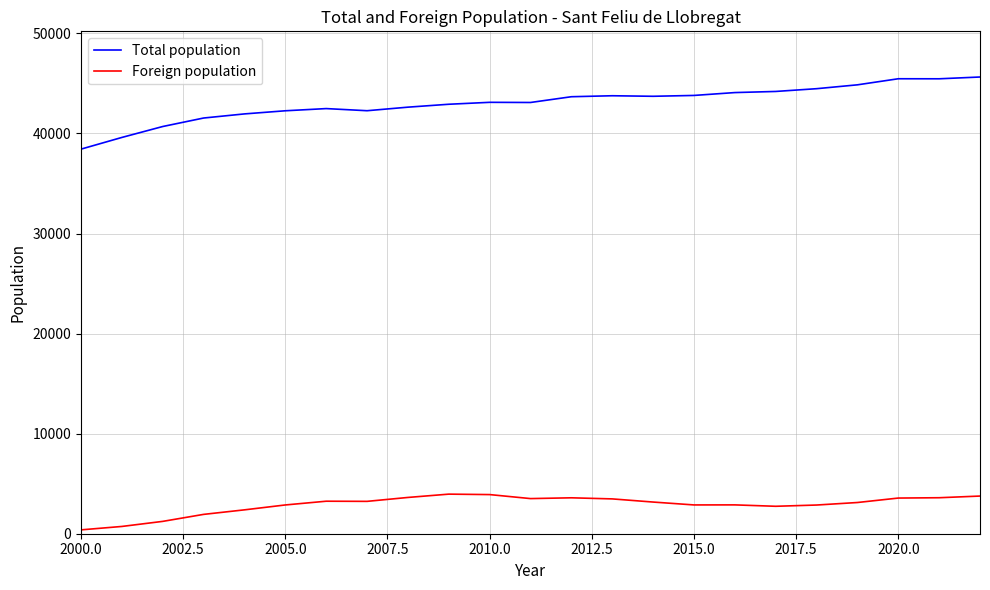

True or false: Total population has more than 2 interior local peaks.

True